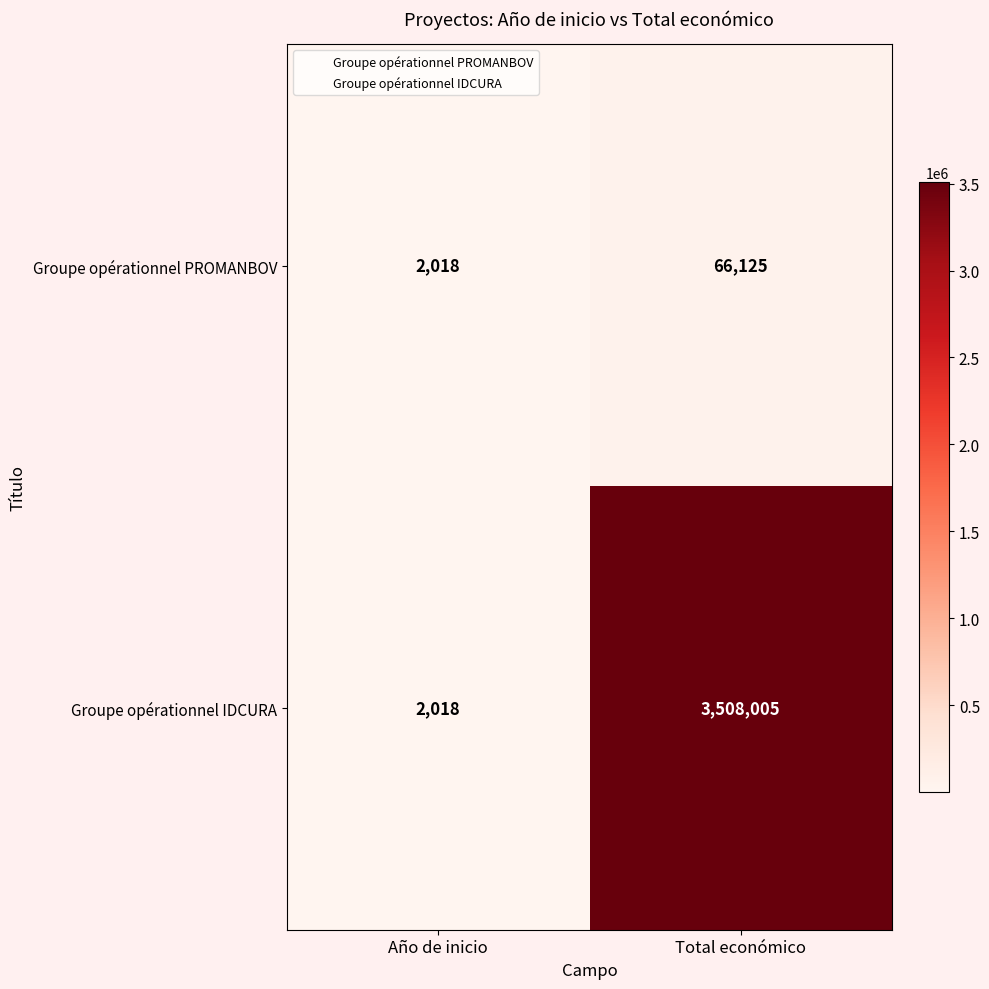

Between Año de inicio and Total económico, which series saw the biggest shift?

Groupe opérationnel IDCURA